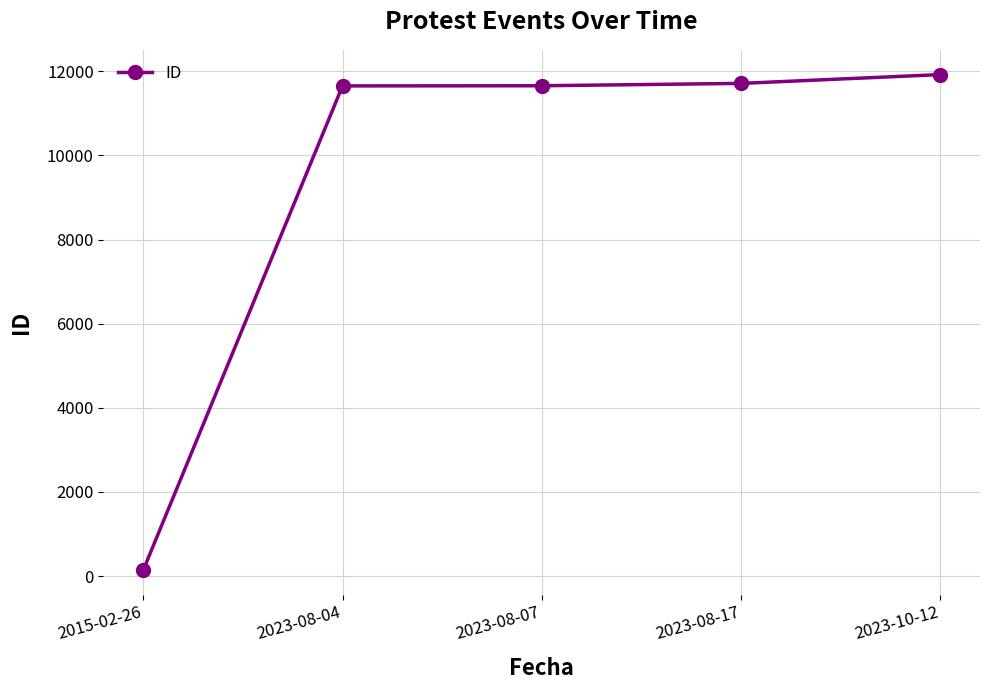

What position from the right is 2023-08-17?

2